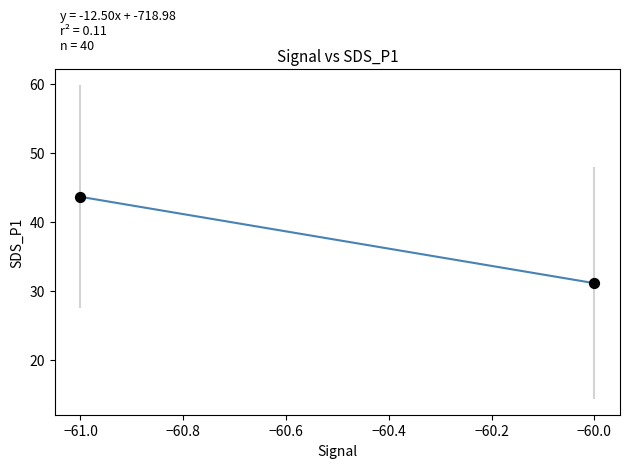

What Y value in the scatter plot is closest to 37?

31.1